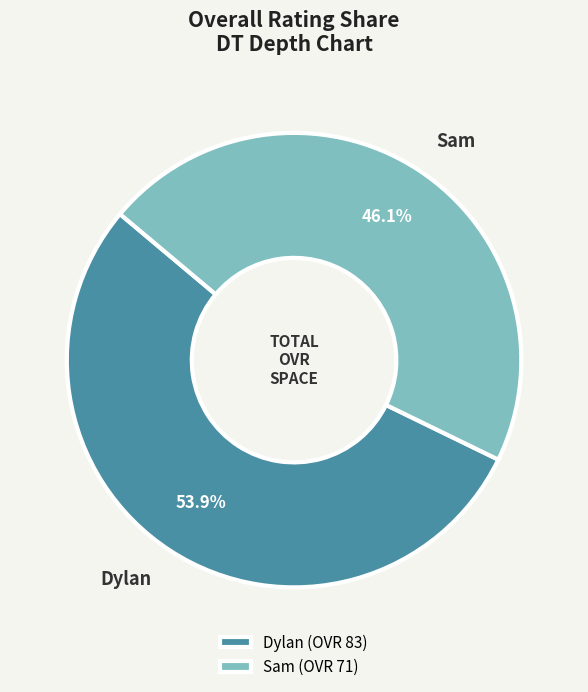

The Dylan slice represents 43% of the pie. True or false?

False